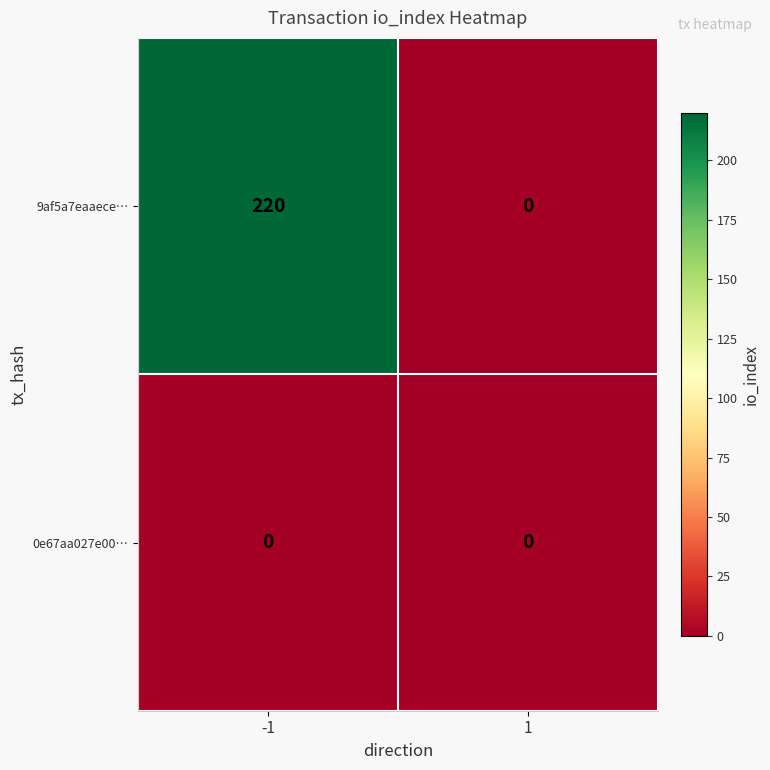

List the series in order of their peak value, highest first.

9af5a7eaaece…, 0e67aa027e00…